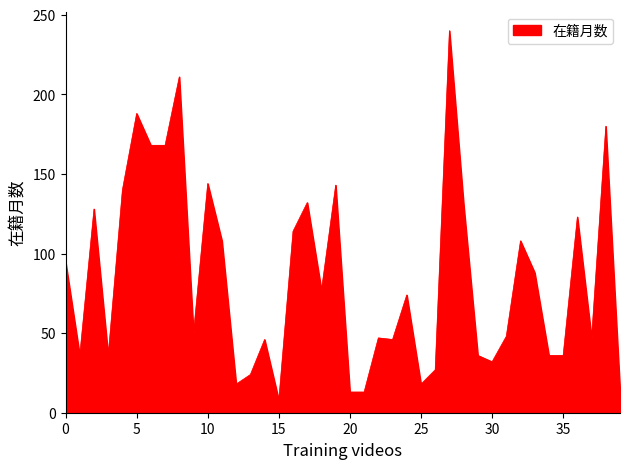

What is the maximum value shown in the chart?

240